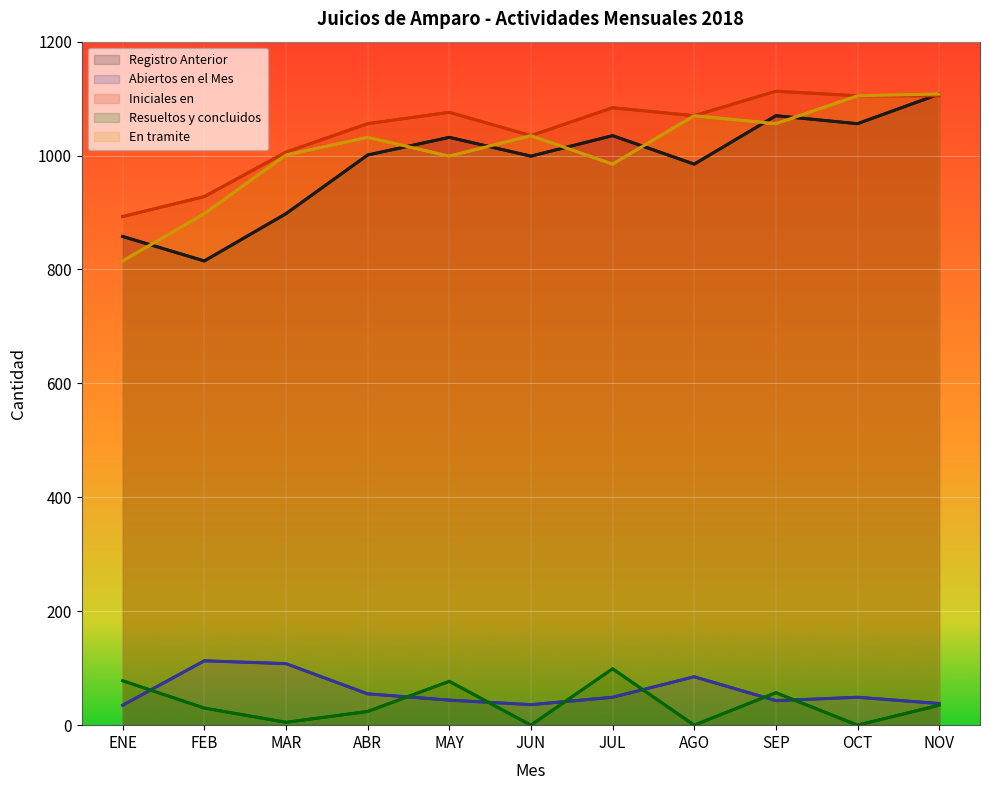

How many data points in Iniciales en are less than 1070?

5